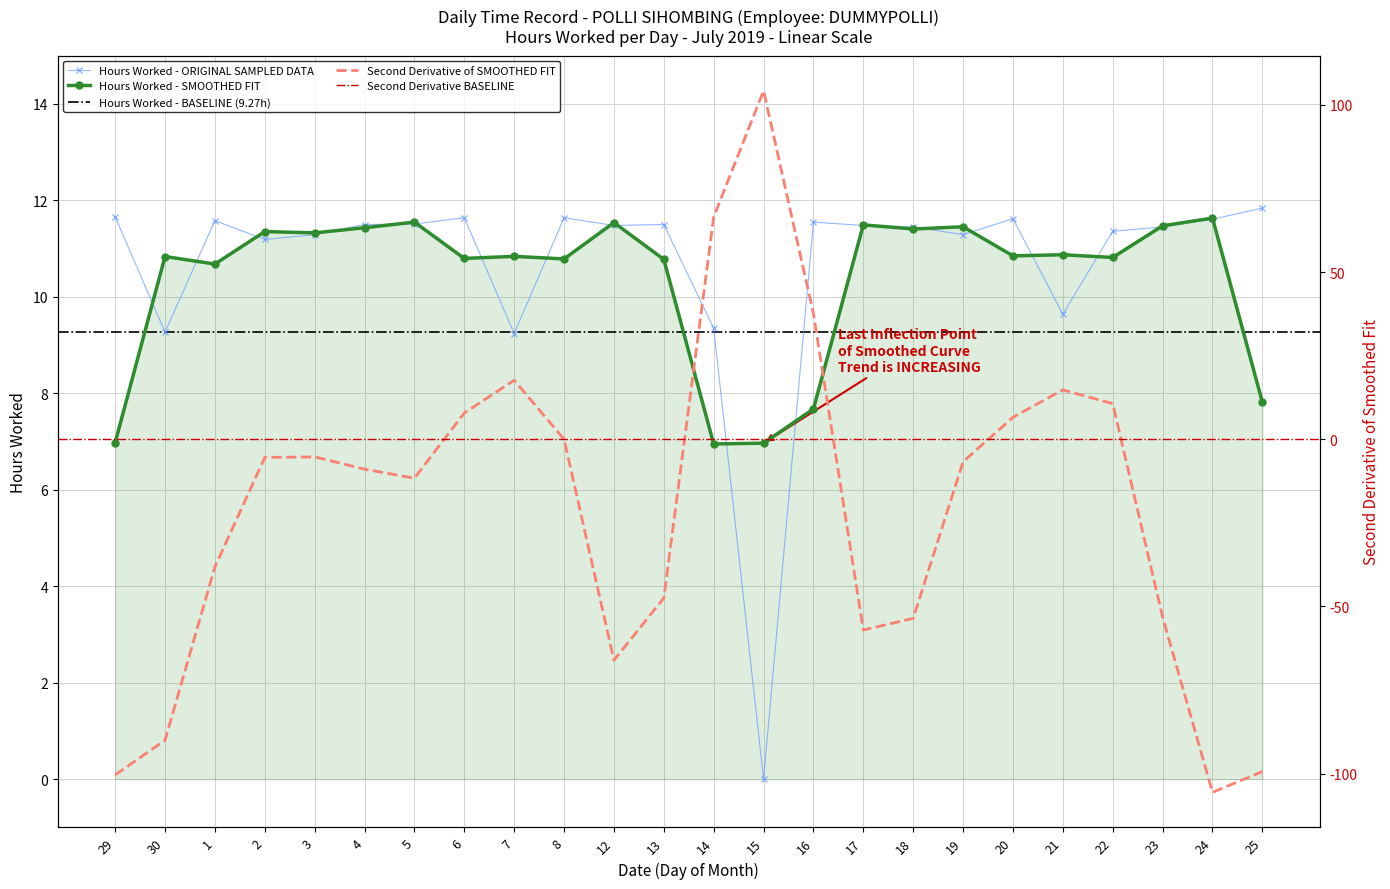

Which category has the lowest value across all series?

15